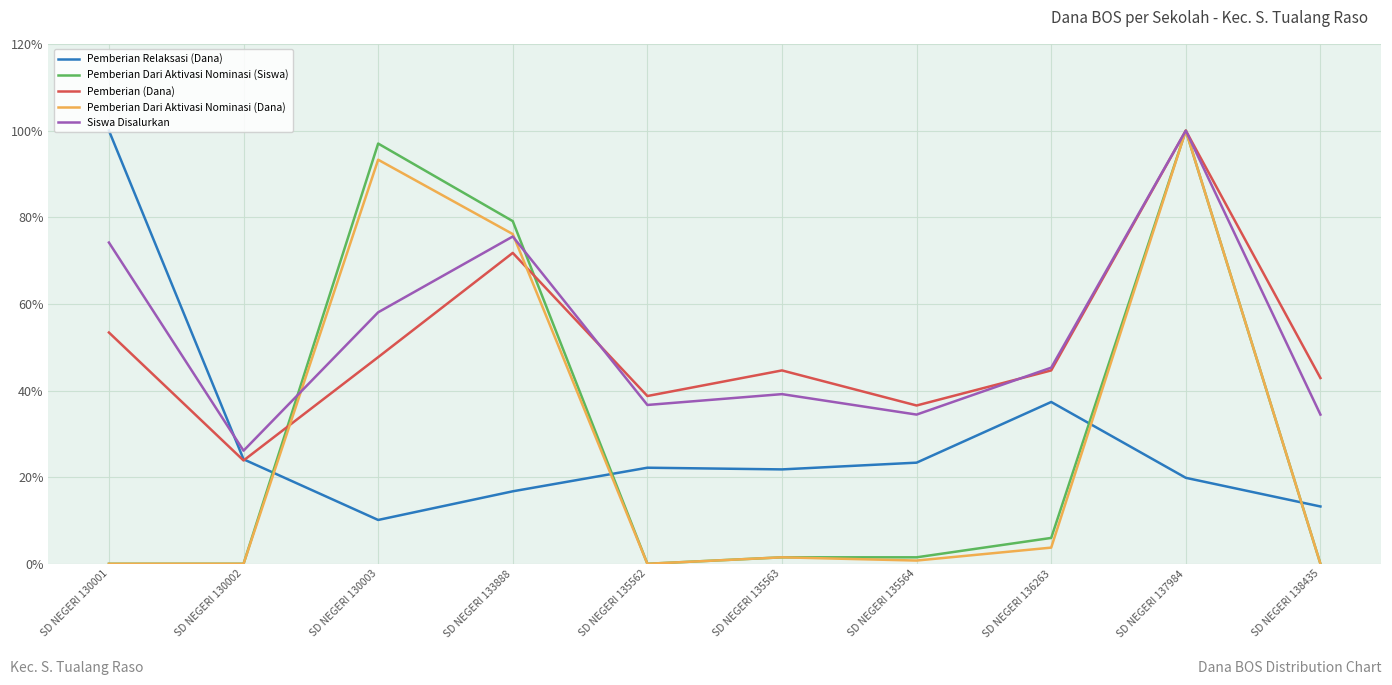

True or false: Pemberian Relaksasi (Dana) has a value of 17.7 at SD NEGERI 138435.

False